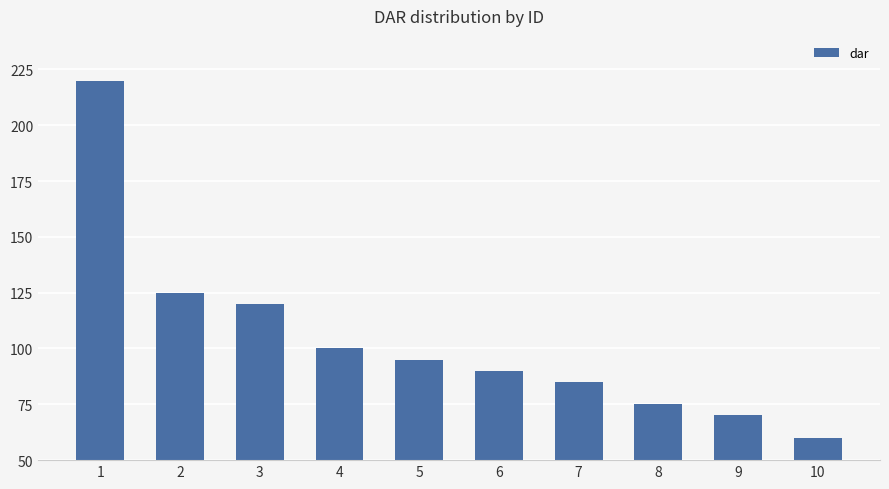

Does the chart contain stacked bars?

No